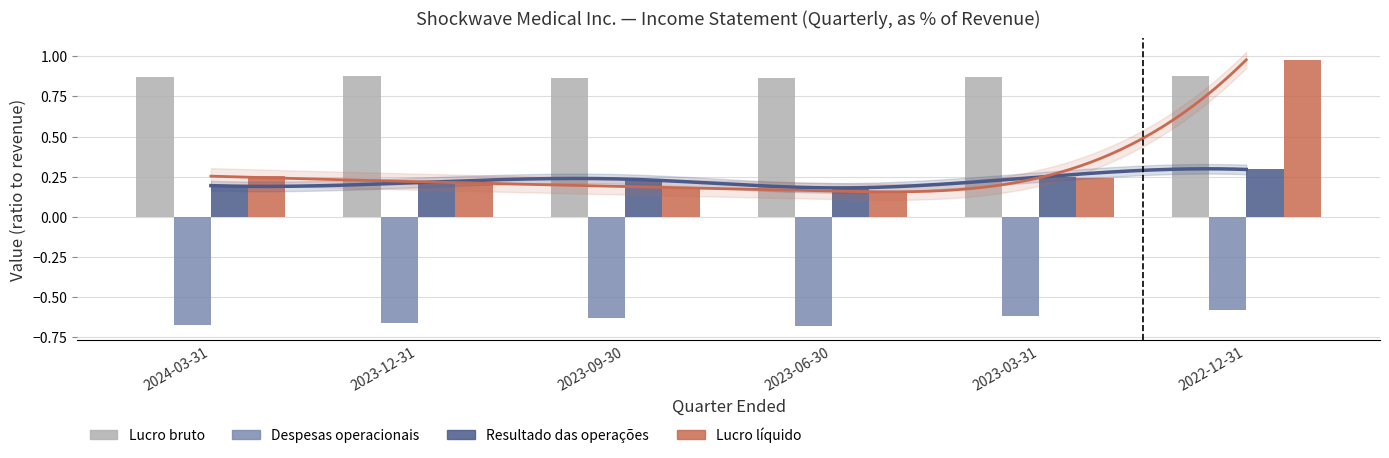

Reading left to right, list all the values displayed in this chart.

Lucro bruto: 2024-03-31=0.9	2023-12-31=0.9	2023-09-30=0.9	2023-06-30=0.9	2023-03-31=0.9	2022-12-31=0.9
Despesas operacionais: 2024-03-31=-0.7	2023-12-31=-0.7	2023-09-30=-0.6	2023-06-30=-0.7	2023-03-31=-0.6	2022-12-31=-0.6
Resultado das operações: 2024-03-31=0.2	2023-12-31=0.2	2023-09-30=0.2	2023-06-30=0.2	2023-03-31=0.2	2022-12-31=0.3
Lucro líquido: 2024-03-31=0.3	2023-12-31=0.2	2023-09-30=0.2	2023-06-30=0.2	2023-03-31=0.2	2022-12-31=1.0